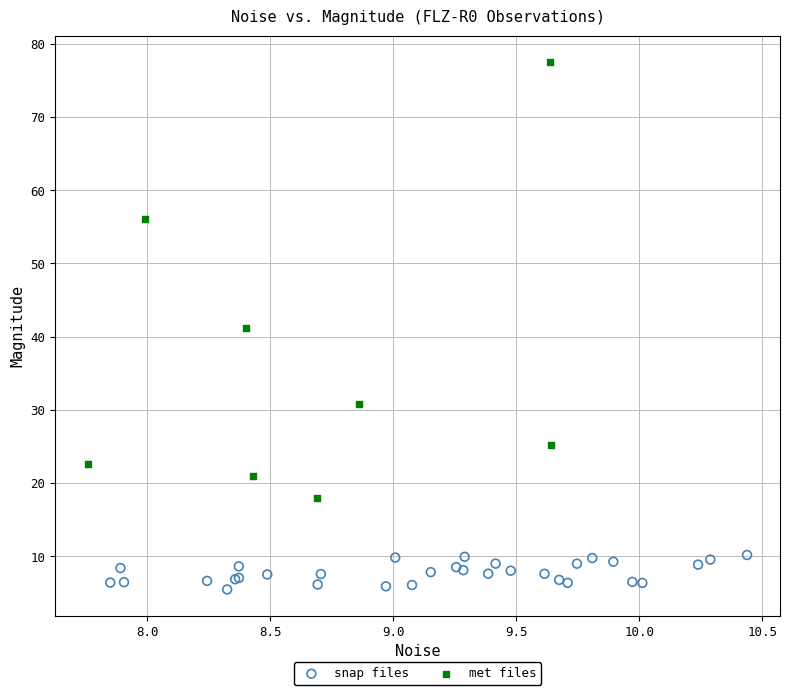

Which series contains the highest Y value?

met files